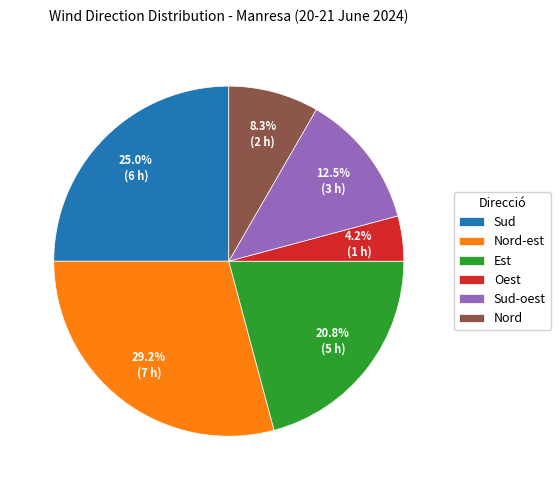

Does Nord represent more than half of the total?

No